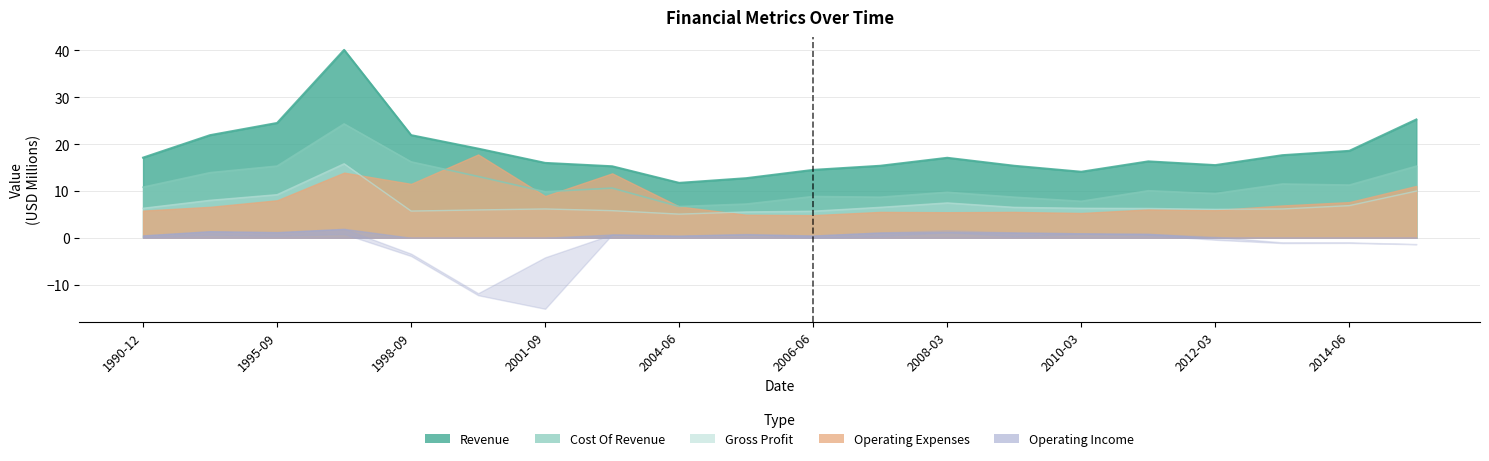

True or false: Cost Of Revenue has more than 1 points higher than both neighbors.

True